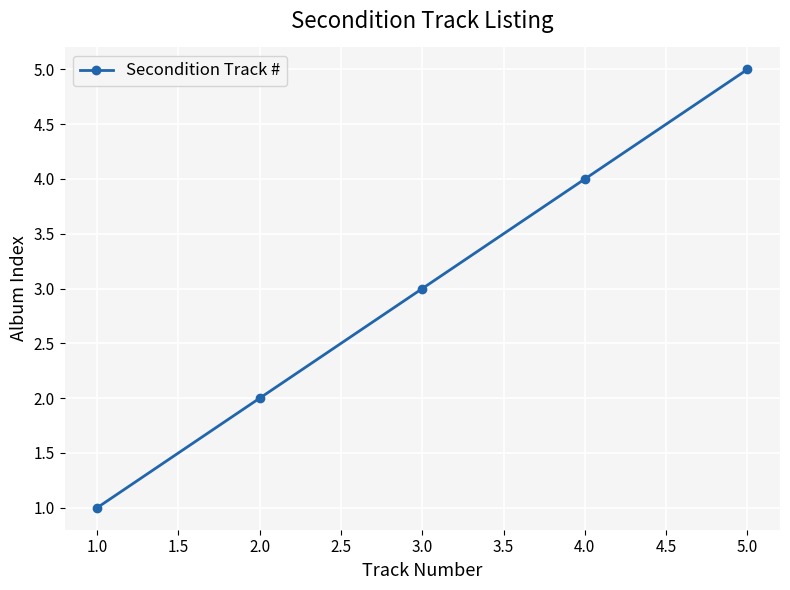

Where is the data nearest to the value 3?

3.0